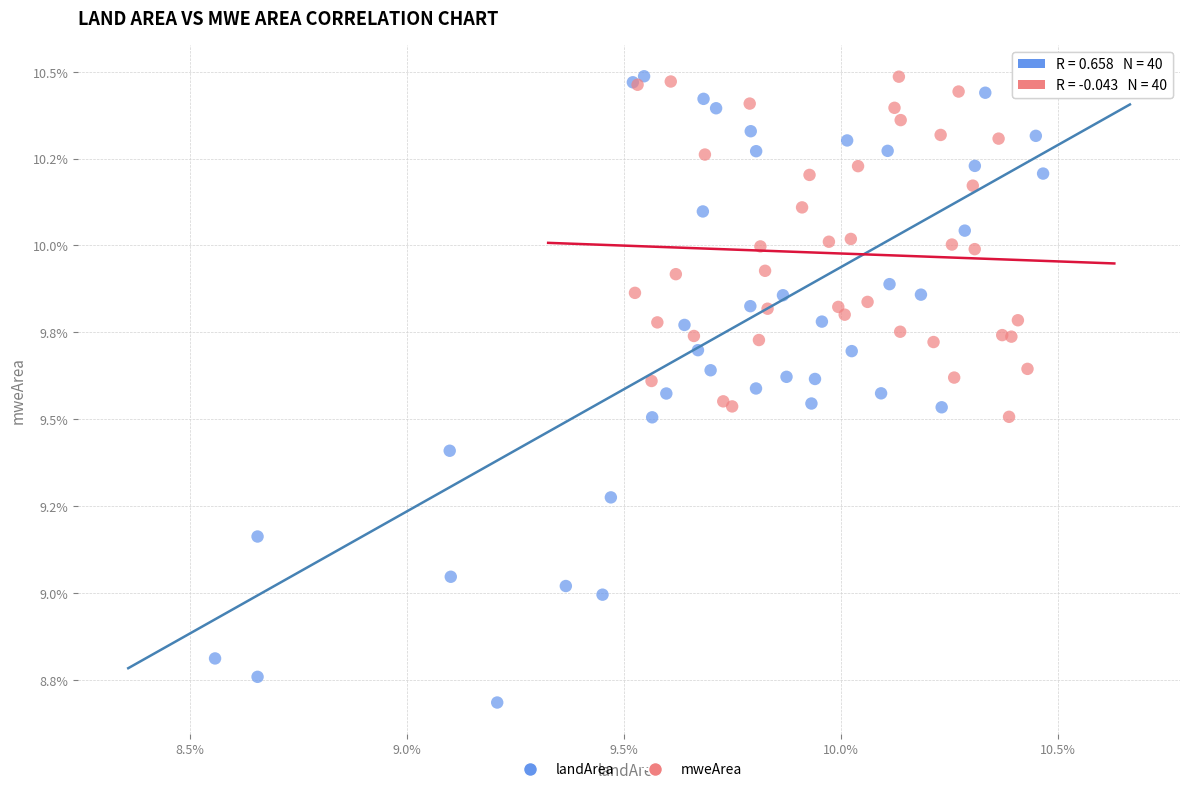

Which series has the largest Y range (max minus min)?

landArea